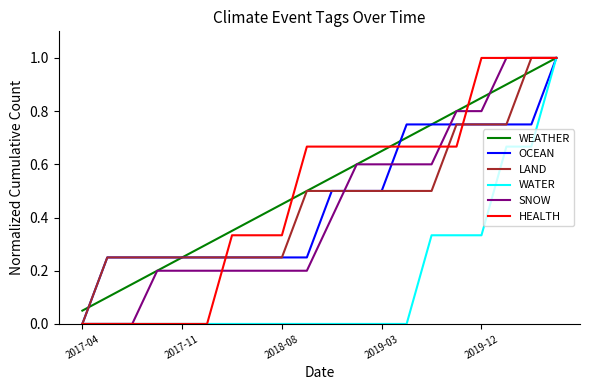

What is the maximum value for WATER?

1.0